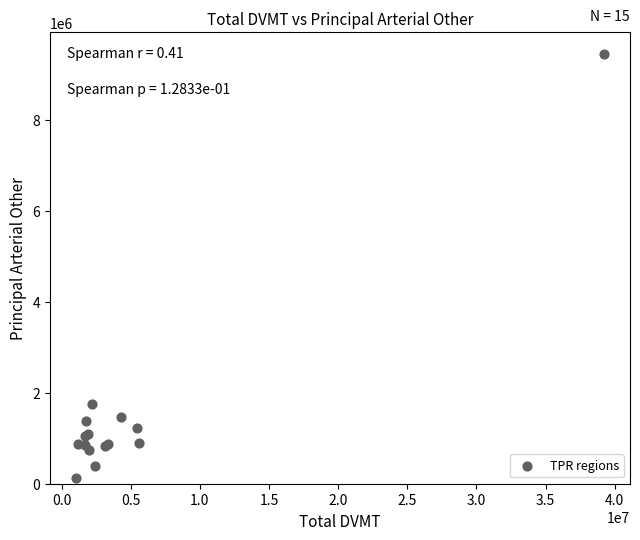

What Y value in the scatter plot is closest to 4789544?

1742120.9